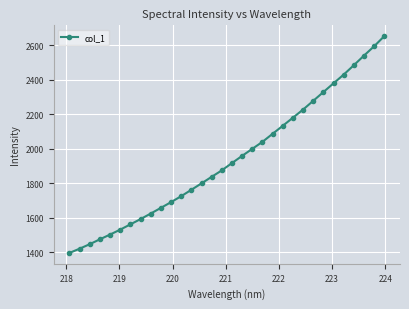

What is the smallest value displayed?

1395.3